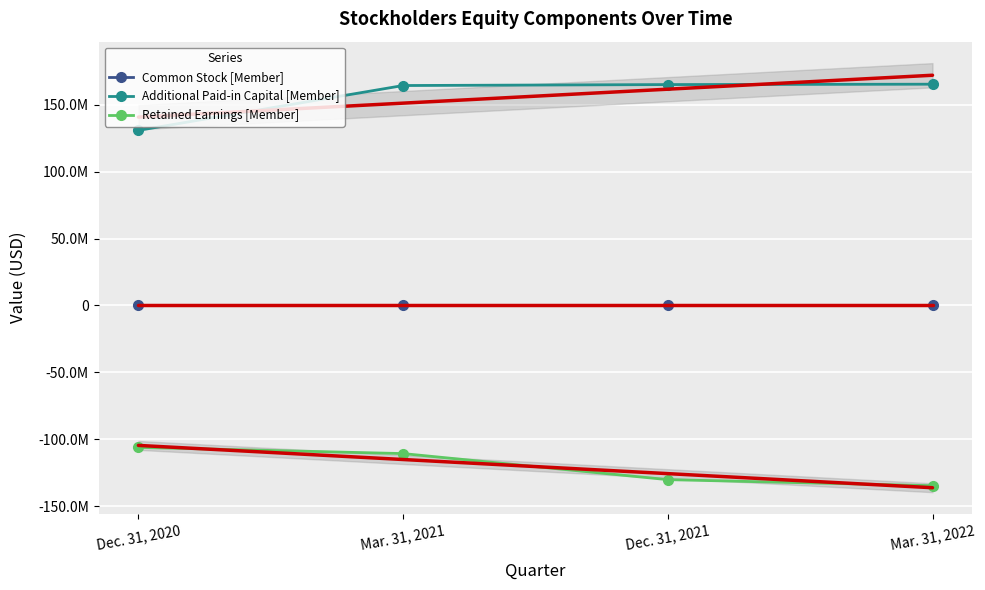

True or false: Common Stock [Member] has a value of 1280 at Dec. 31, 2020.

True